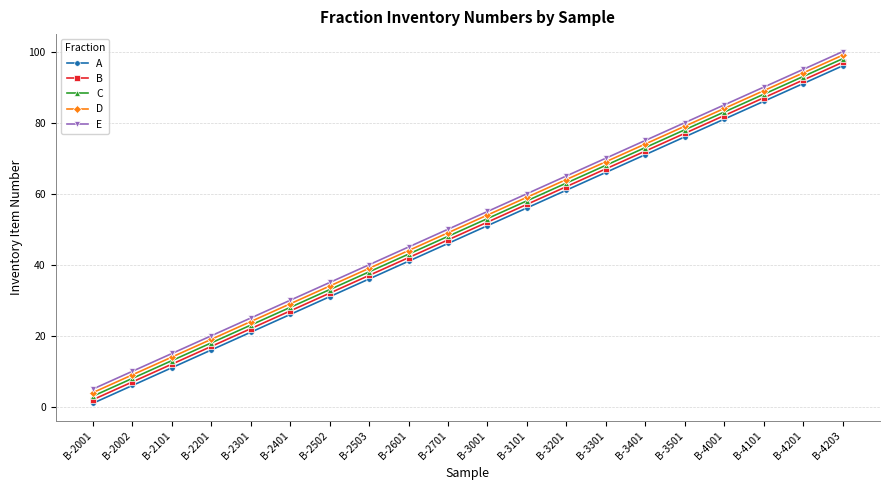

True or false: A and B intersect in this chart.

False